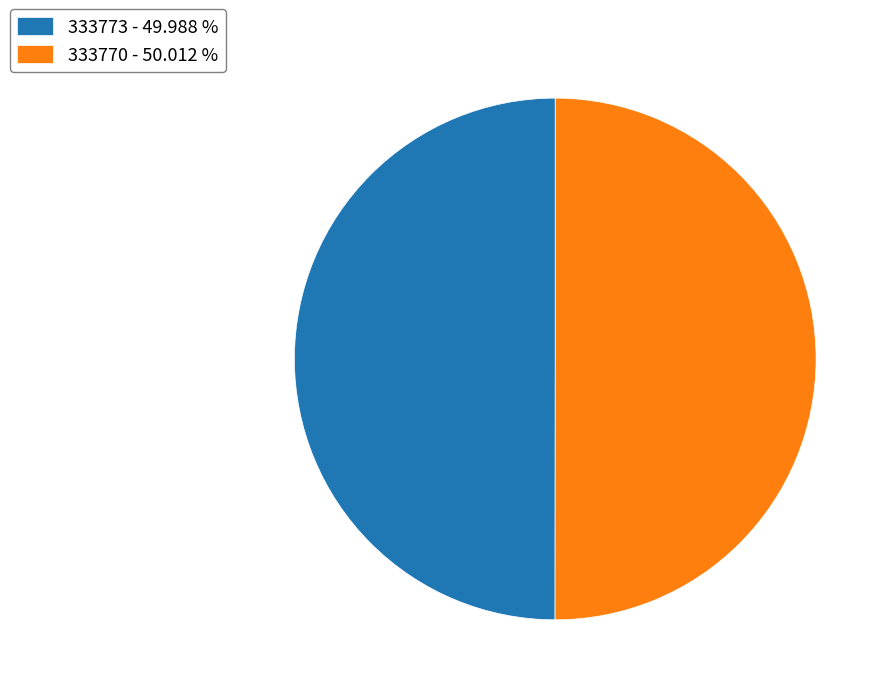

How many slices are in this pie chart?

2